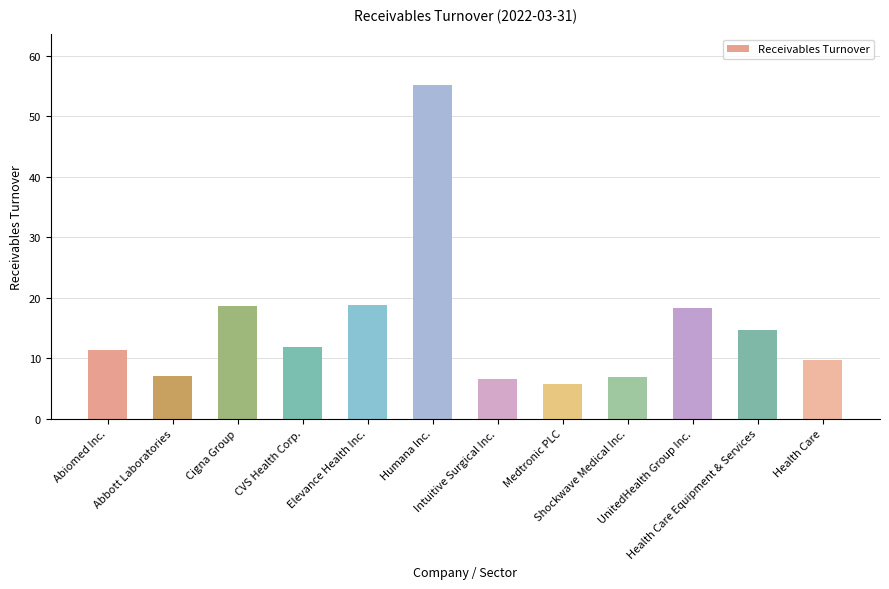

What is the ratio of the value at Abiomed Inc. to the value at Abbott Laboratories?

1.6